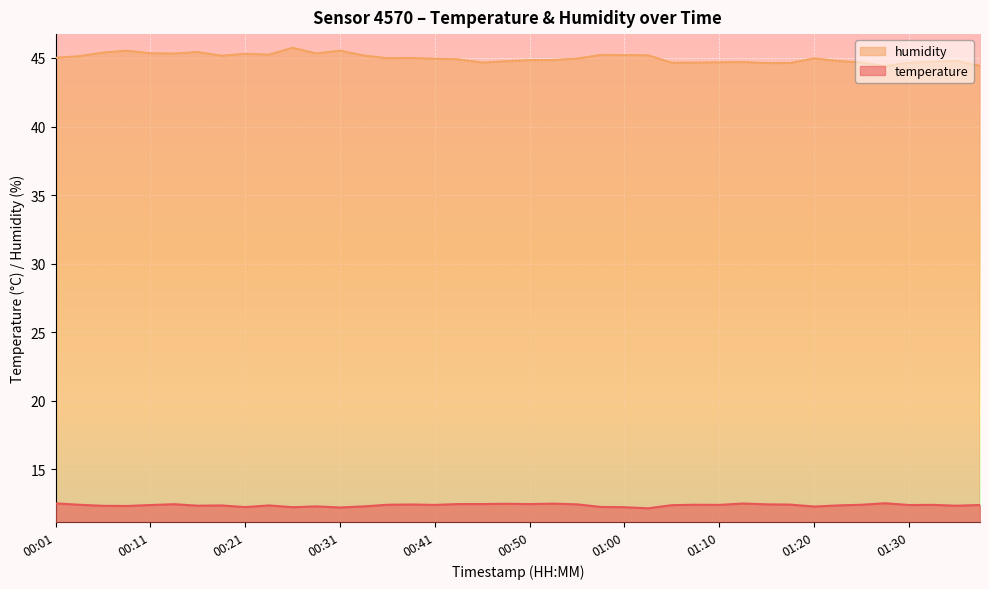

List the series in order of their peak value, lowest first.

temperature, humidity